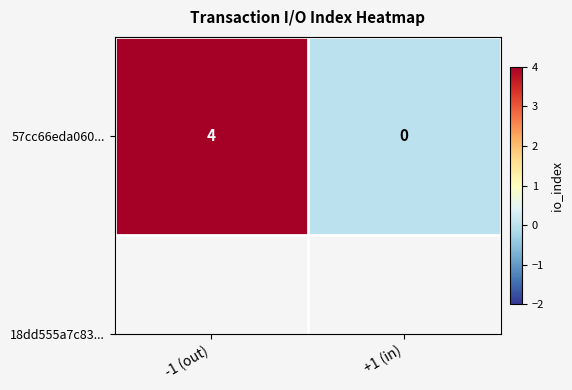

The value at -1 (out) is 1. True or false?

False